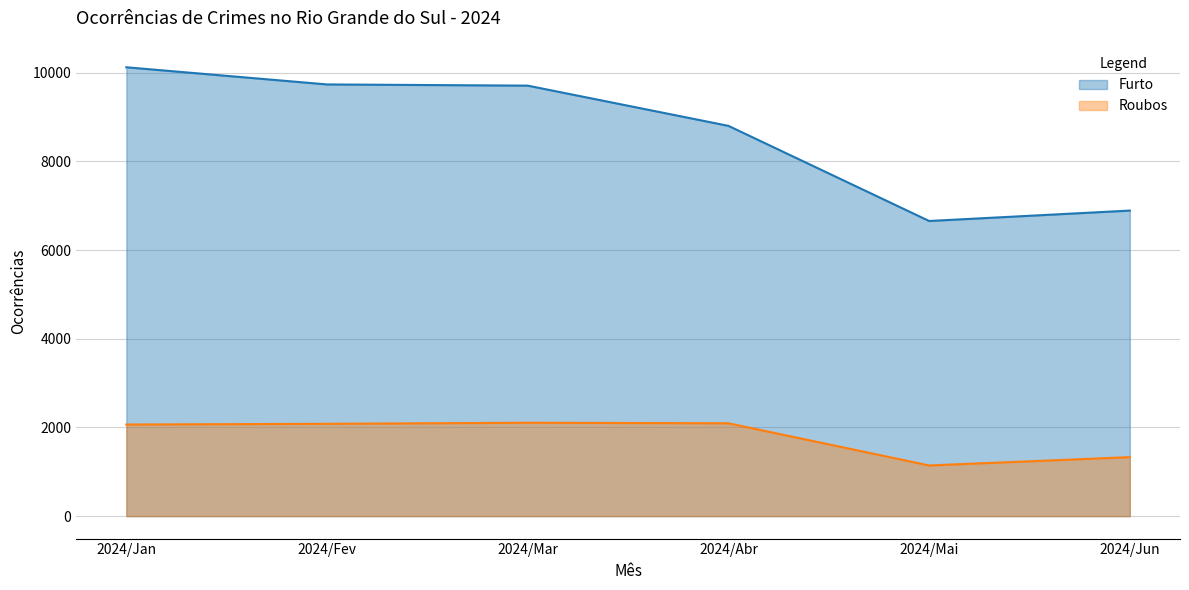

Reading right to left, list all the values displayed in this chart.

Furto: 6890	6655	8800	9707	9734	10121
Roubos: 1331	1143	2094	2106	2082	2066